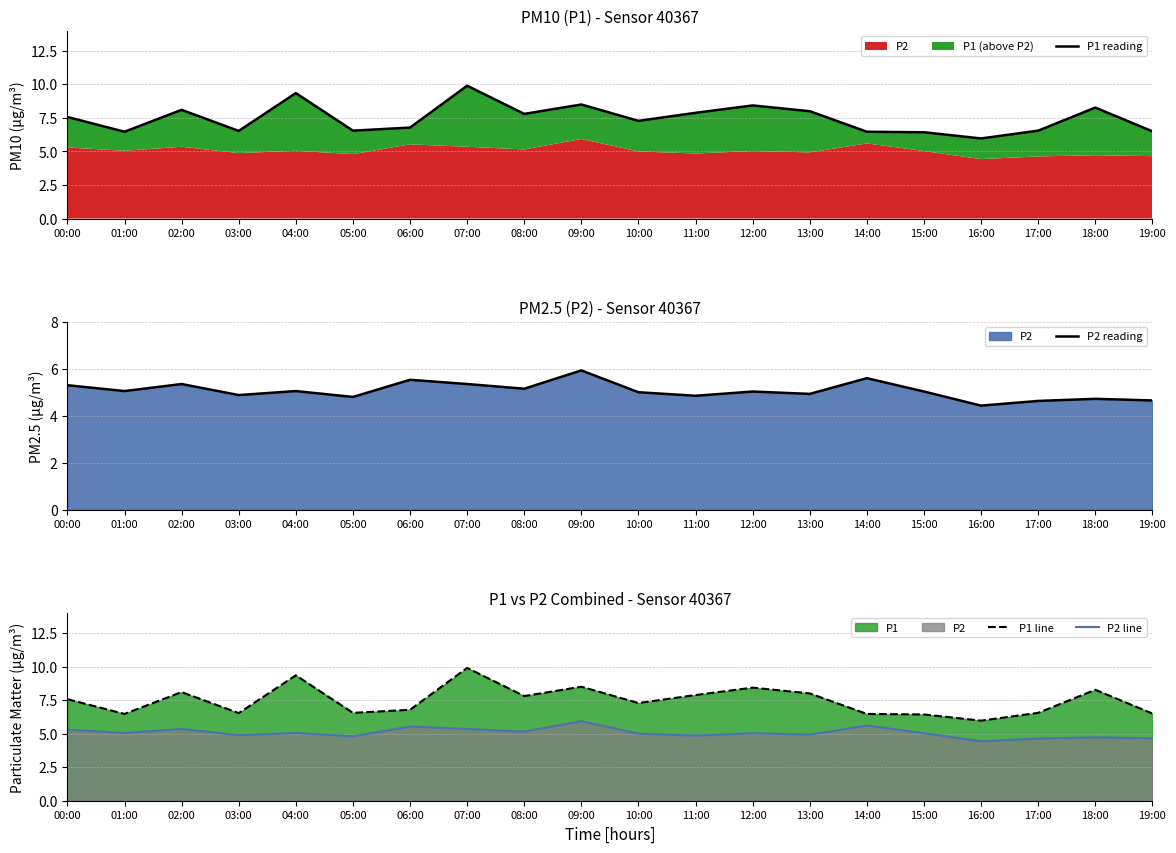

The value of P1 reading at 15:00 is 6.4. True or false?

True